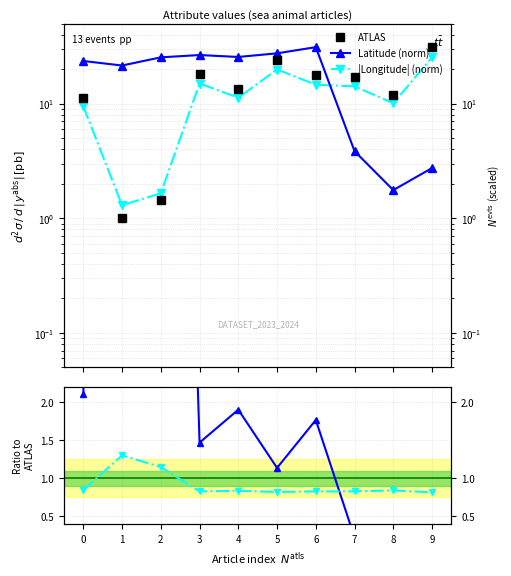

True or false: |Lon|/Lat and |Longitude| (norm) intersect in this chart.

False